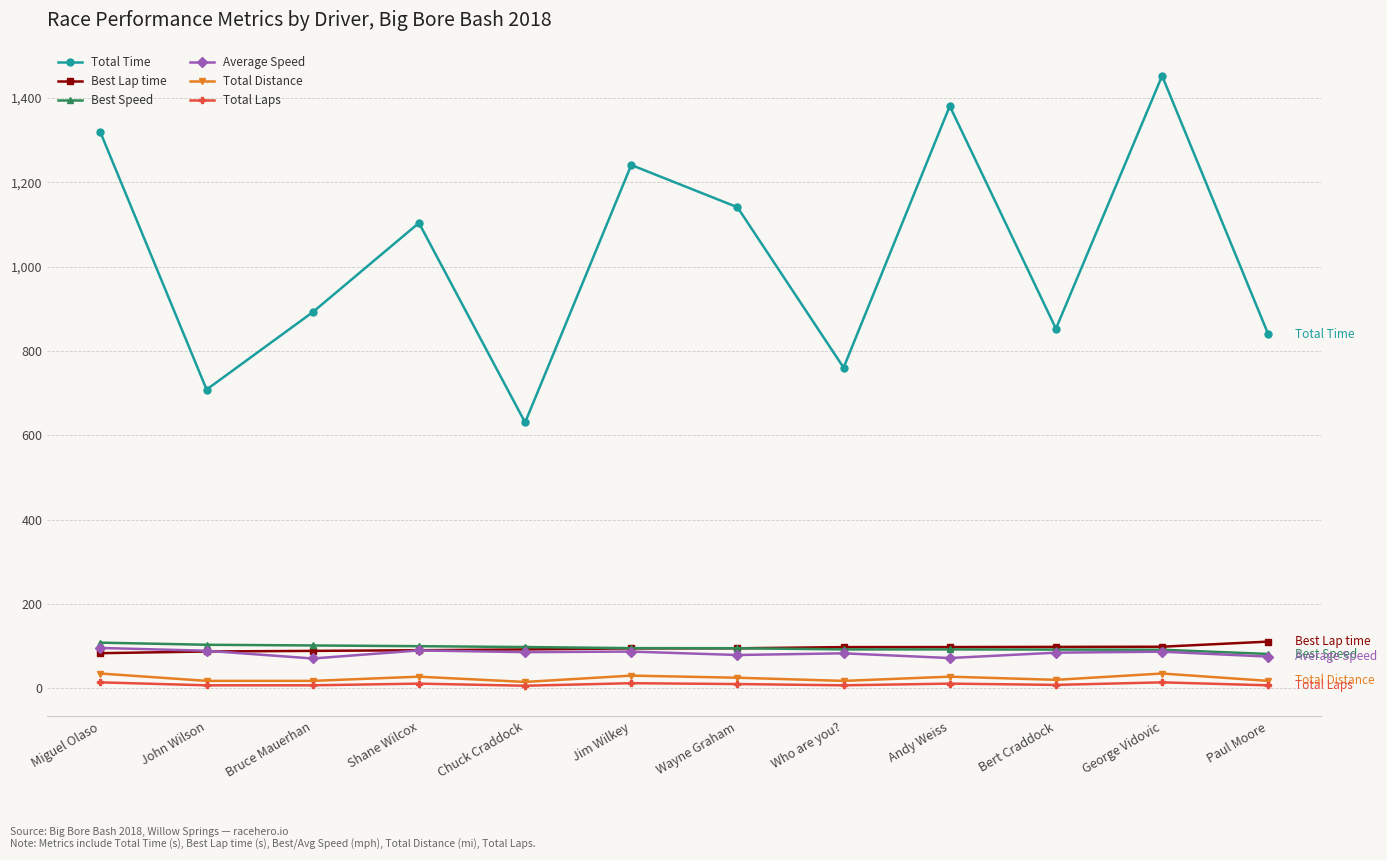

True or false: Total Laps and Average Speed cross at least once.

False